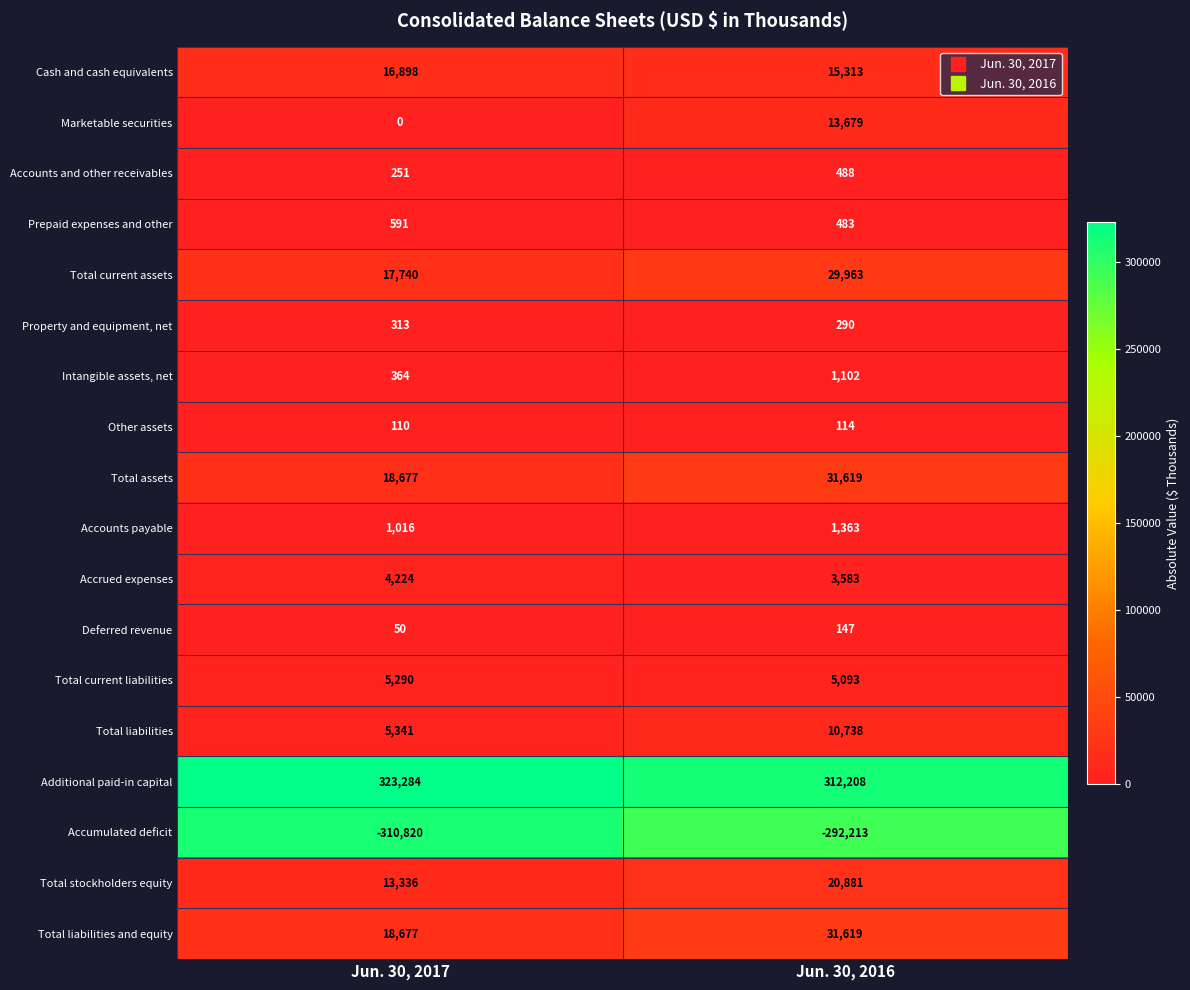

Rank the categories by Total current assets value from highest to lowest.

Jun. 30, 2016, Jun. 30, 2017